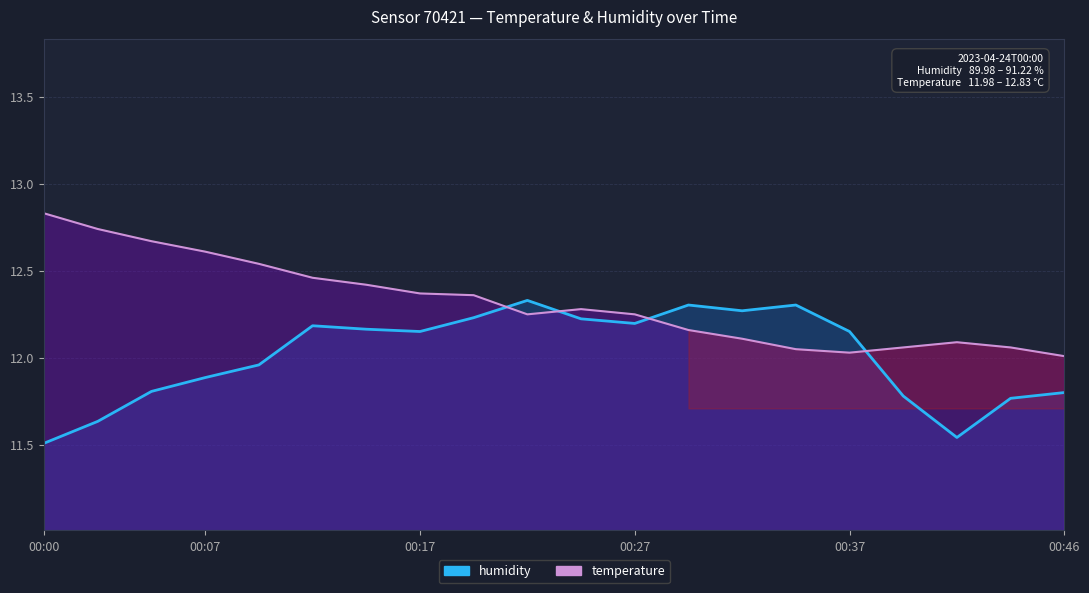

How many data points in humidity are less than 12?

9